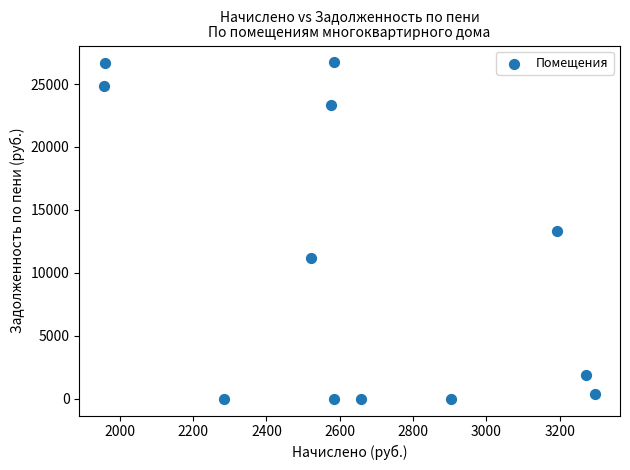

What is the average Y value?

10699.8